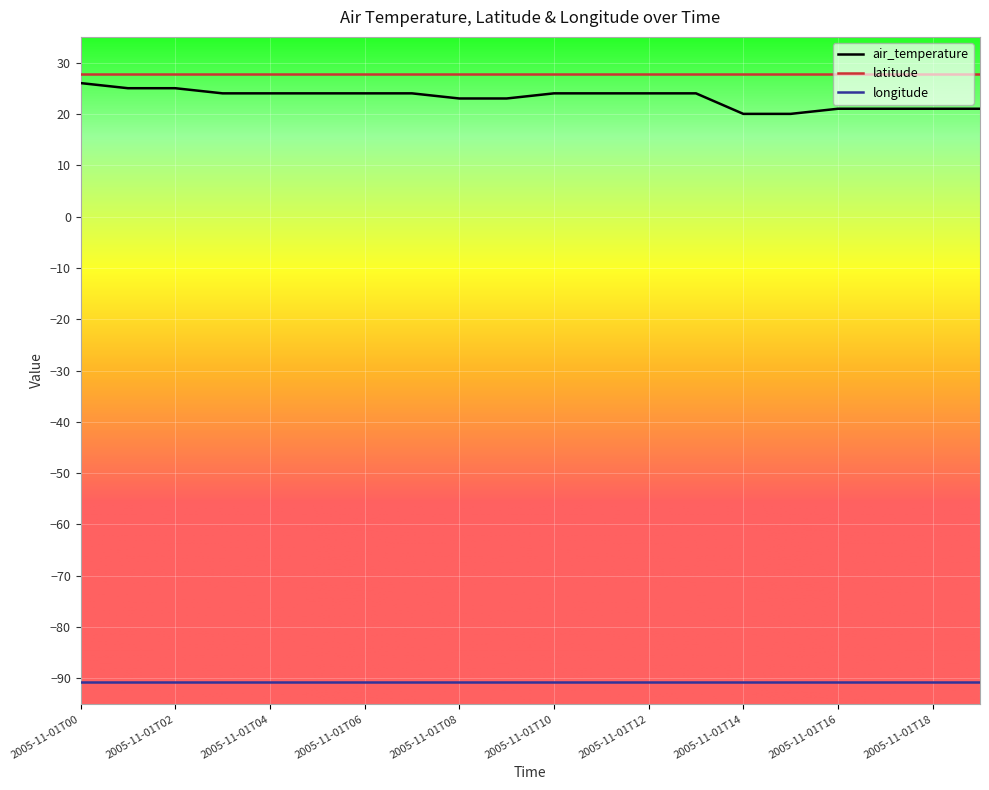

What is the highest value of the air_temperature series?

26.0